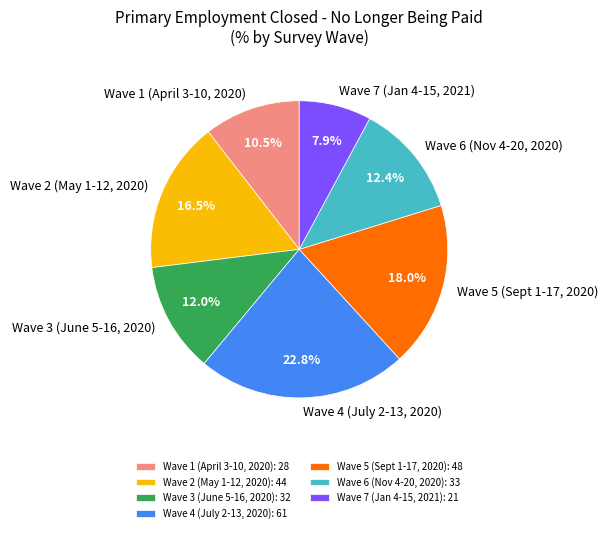

To the nearest percent, what is the average slice percentage?

14%